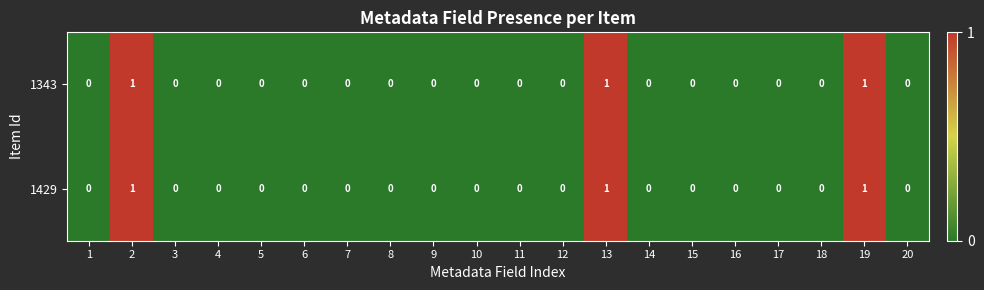

What is the sum of all 1343 values?

3